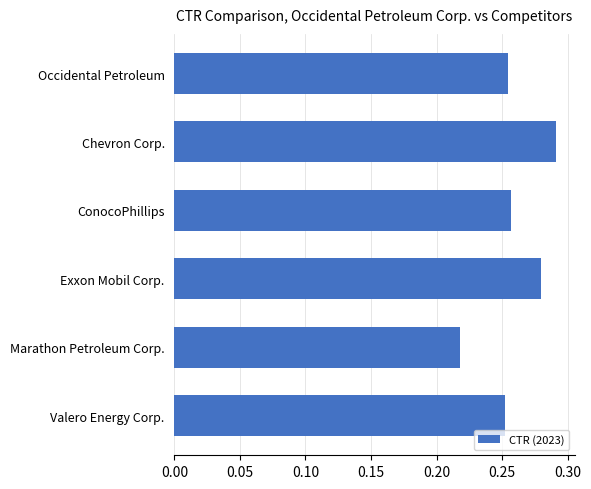

Which label corresponds to the smallest value in the chart?

Marathon Petroleum Corp.